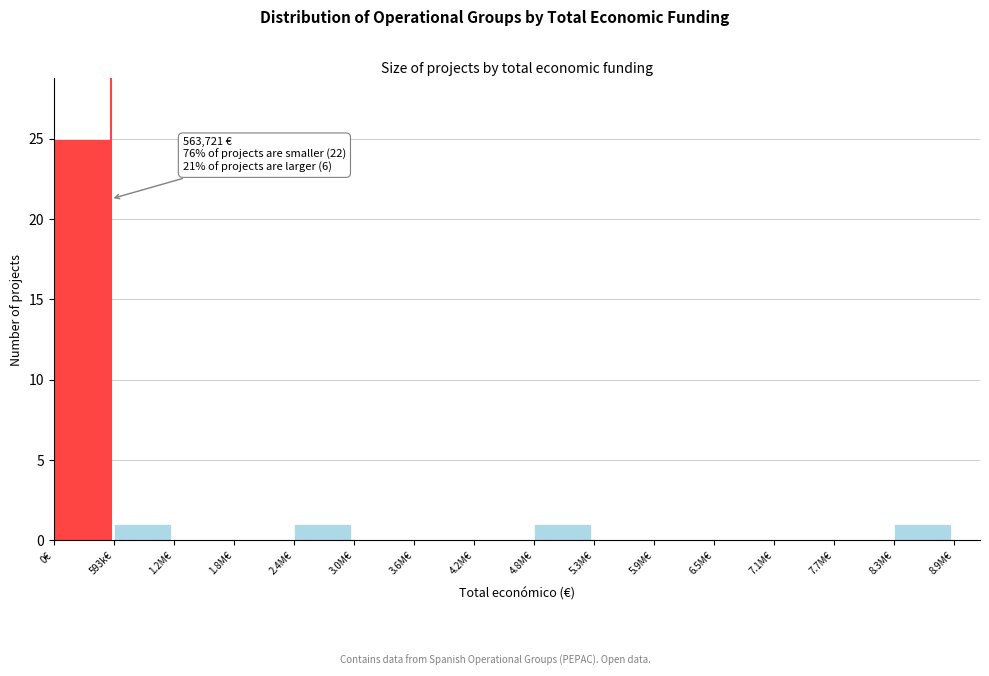

Reading left to right, list all the values displayed in this chart.

0€=25	593k€=1	1.2M€=0	1.8M€=0	2.4M€=1	3.0M€=0	3.6M€=0	4.2M€=0	4.8M€=1	5.3M€=0	5.9M€=0	6.5M€=0	7.1M€=0	7.7M€=0	8.3M€=1